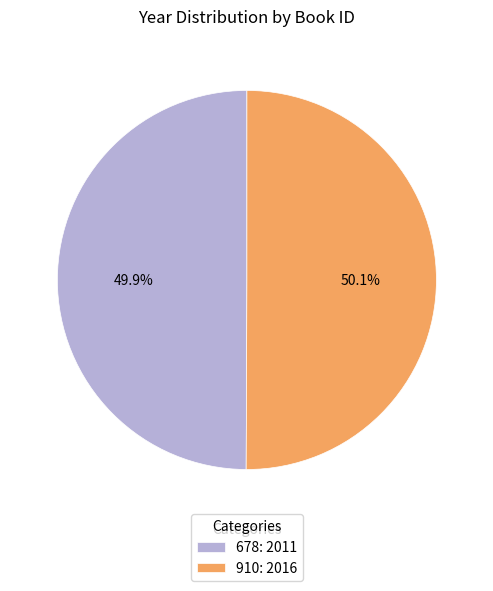

To the nearest percent, what portion does 678 represent?

50%